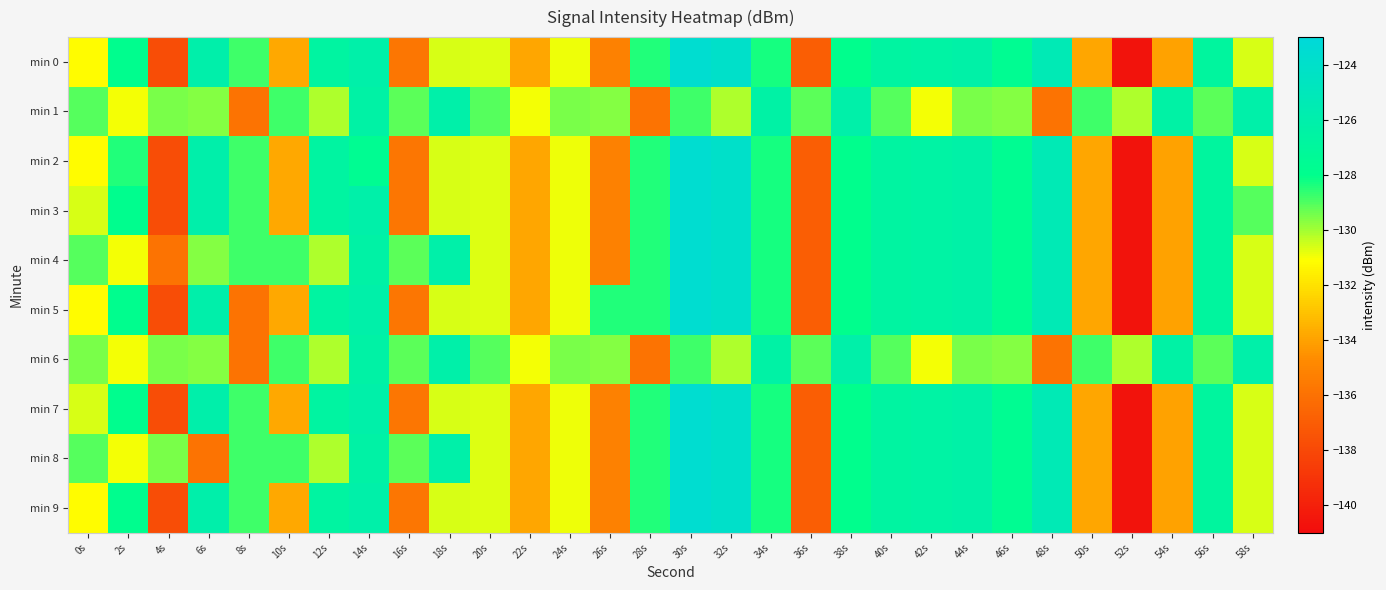

Reading right to left, transcribe all the data shown in this chart.

min 0: 58s=-130.6	56s=-126.8	54s=-134.0	52s=-140.6	50s=-133.9	48s=-125.4	46s=-127.7	44s=-126.2	42s=-126.5	40s=-126.7	38s=-128.0	36s=-137.0	34s=-128.3	32s=-124.0	30s=-123.6	28s=-128.4	26s=-135.2	24s=-130.9	22s=-133.9	20s=-130.7	18s=-130.7	16s=-135.7	14s=-126.1	12s=-126.7	10s=-133.8	8s=-128.8	6s=-126.1	4s=-137.8	2s=-127.9	0s=-131.2
min 1: 58s=-126.1	56s=-129.2	54s=-126.4	52s=-130.1	50s=-128.8	48s=-135.9	46s=-129.6	44s=-129.5	42s=-131.0	40s=-129.1	38s=-126.1	36s=-129.2	34s=-126.4	32s=-130.1	30s=-128.8	28s=-135.9	26s=-129.6	24s=-129.5	22s=-131.0	20s=-129.1	18s=-126.1	16s=-129.2	14s=-126.4	12s=-130.1	10s=-128.8	8s=-135.9	6s=-129.6	4s=-129.5	2s=-131.0	0s=-129.1
min 2: 58s=-130.6	56s=-126.8	54s=-134.0	52s=-140.6	50s=-133.9	48s=-125.4	46s=-127.7	44s=-126.2	42s=-126.5	40s=-126.7	38s=-128.0	36s=-137.0	34s=-128.3	32s=-124.0	30s=-123.6	28s=-128.4	26s=-135.2	24s=-130.9	22s=-133.9	20s=-130.7	18s=-130.7	16s=-135.7	14s=-127.7	12s=-126.7	10s=-133.8	8s=-128.8	6s=-126.1	4s=-137.8	2s=-128.4	0s=-131.2
min 3: 58s=-129.1	56s=-126.8	54s=-134.0	52s=-140.6	50s=-133.9	48s=-125.4	46s=-127.7	44s=-126.2	42s=-126.5	40s=-126.7	38s=-128.0	36s=-137.0	34s=-128.3	32s=-124.0	30s=-123.6	28s=-128.4	26s=-135.2	24s=-130.9	22s=-133.9	20s=-130.7	18s=-130.7	16s=-135.7	14s=-126.1	12s=-126.7	10s=-133.8	8s=-128.8	6s=-126.1	4s=-137.8	2s=-127.9	0s=-130.6
min 4: 58s=-130.6	56s=-126.8	54s=-134.0	52s=-140.6	50s=-133.9	48s=-125.4	46s=-127.7	44s=-126.2	42s=-126.5	40s=-126.7	38s=-128.0	36s=-137.0	34s=-128.3	32s=-124.0	30s=-123.6	28s=-128.4	26s=-135.2	24s=-130.9	22s=-133.9	20s=-130.7	18s=-126.1	16s=-129.2	14s=-126.4	12s=-130.1	10s=-128.8	8s=-128.8	6s=-129.6	4s=-135.9	2s=-131.0	0s=-129.1
min 5: 58s=-130.6	56s=-126.8	54s=-134.0	52s=-140.6	50s=-133.9	48s=-125.4	46s=-127.7	44s=-126.2	42s=-126.5	40s=-126.7	38s=-128.0	36s=-137.0	34s=-128.3	32s=-124.0	30s=-123.6	28s=-128.4	26s=-128.4	24s=-130.9	22s=-133.9	20s=-130.7	18s=-130.7	16s=-135.7	14s=-126.1	12s=-126.7	10s=-133.8	8s=-135.9	6s=-126.1	4s=-137.8	2s=-127.9	0s=-131.2
min 6: 58s=-126.1	56s=-129.2	54s=-126.4	52s=-130.1	50s=-128.8	48s=-135.9	46s=-129.6	44s=-129.5	42s=-131.0	40s=-129.1	38s=-126.1	36s=-129.2	34s=-126.4	32s=-130.1	30s=-128.8	28s=-135.9	26s=-129.6	24s=-129.5	22s=-131.0	20s=-129.1	18s=-126.1	16s=-129.2	14s=-126.4	12s=-130.1	10s=-128.8	8s=-135.9	6s=-129.6	4s=-129.5	2s=-131.0	0s=-129.5
min 7: 58s=-130.6	56s=-126.8	54s=-134.0	52s=-140.6	50s=-133.9	48s=-125.4	46s=-127.7	44s=-126.2	42s=-126.5	40s=-126.7	38s=-128.0	36s=-137.0	34s=-128.3	32s=-124.0	30s=-123.6	28s=-128.4	26s=-135.2	24s=-130.9	22s=-133.9	20s=-130.7	18s=-130.7	16s=-135.7	14s=-126.1	12s=-126.7	10s=-133.8	8s=-128.8	6s=-126.1	4s=-137.8	2s=-127.9	0s=-130.7
min 8: 58s=-130.6	56s=-126.8	54s=-134.0	52s=-140.6	50s=-133.9	48s=-125.4	46s=-127.7	44s=-126.2	42s=-126.5	40s=-126.7	38s=-128.0	36s=-137.0	34s=-128.3	32s=-124.0	30s=-123.6	28s=-128.4	26s=-135.2	24s=-130.9	22s=-133.9	20s=-130.7	18s=-126.1	16s=-129.2	14s=-126.4	12s=-130.1	10s=-128.8	8s=-128.8	6s=-135.9	4s=-129.5	2s=-131.0	0s=-129.1
min 9: 58s=-130.6	56s=-126.8	54s=-134.0	52s=-140.6	50s=-133.9	48s=-125.4	46s=-127.7	44s=-126.2	42s=-126.5	40s=-126.7	38s=-128.0	36s=-137.0	34s=-128.3	32s=-124.0	30s=-123.6	28s=-128.4	26s=-135.2	24s=-130.9	22s=-133.9	20s=-130.7	18s=-130.7	16s=-135.7	14s=-126.1	12s=-126.7	10s=-133.8	8s=-128.8	6s=-126.1	4s=-137.8	2s=-127.9	0s=-131.2